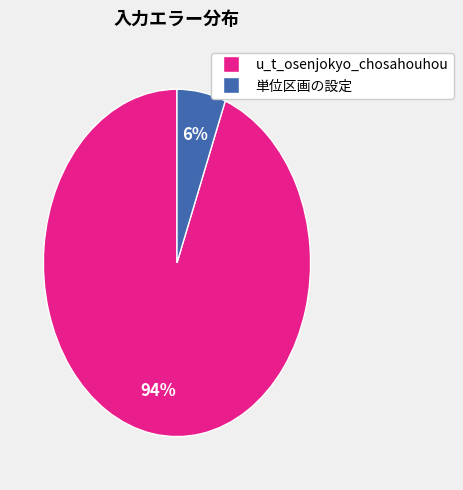

Do u_t_osenjokyo_chosahouhou and 単位区画の設定 together represent more than half of the pie?

Yes